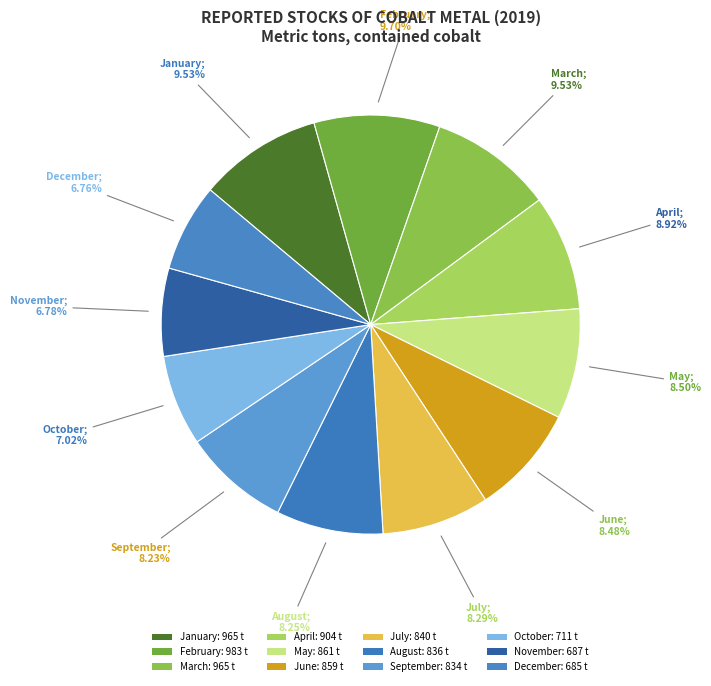

The November slice represents 1% of the pie. True or false?

False